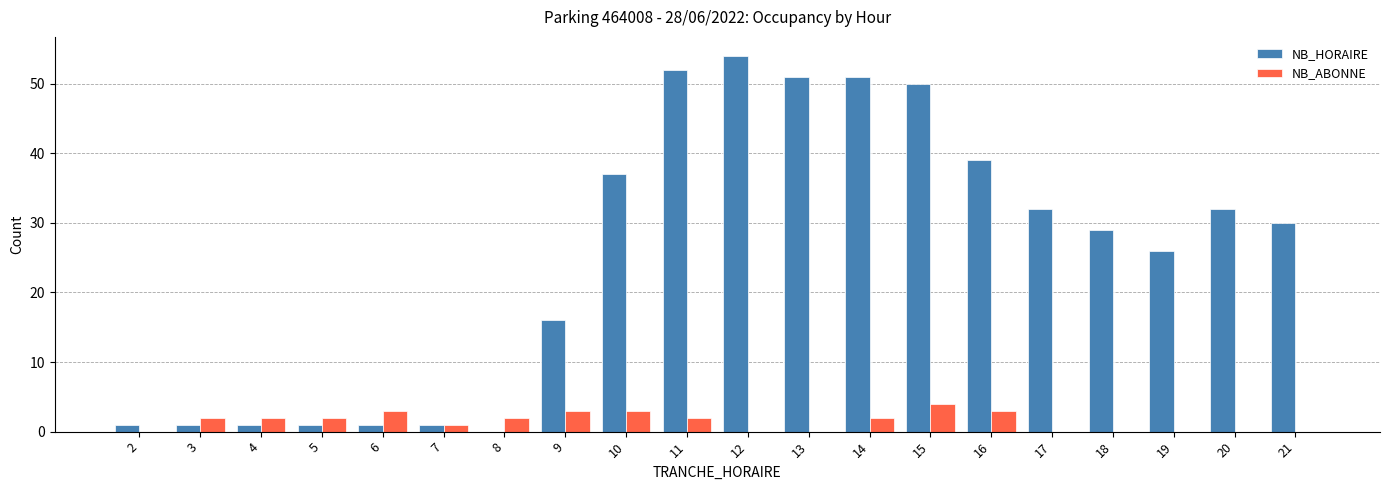

How many groups of bars are there?

20